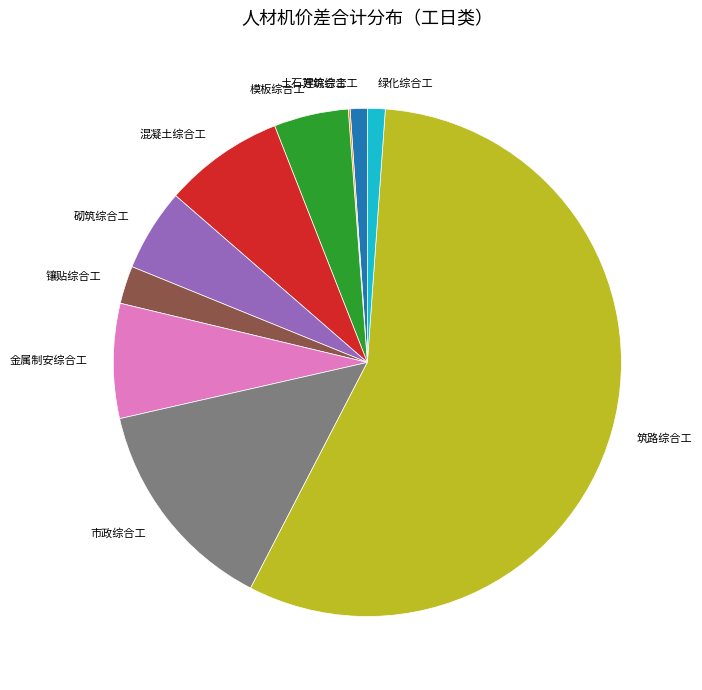

Between 绿化综合工 and 模板综合工, which is larger?

模板综合工